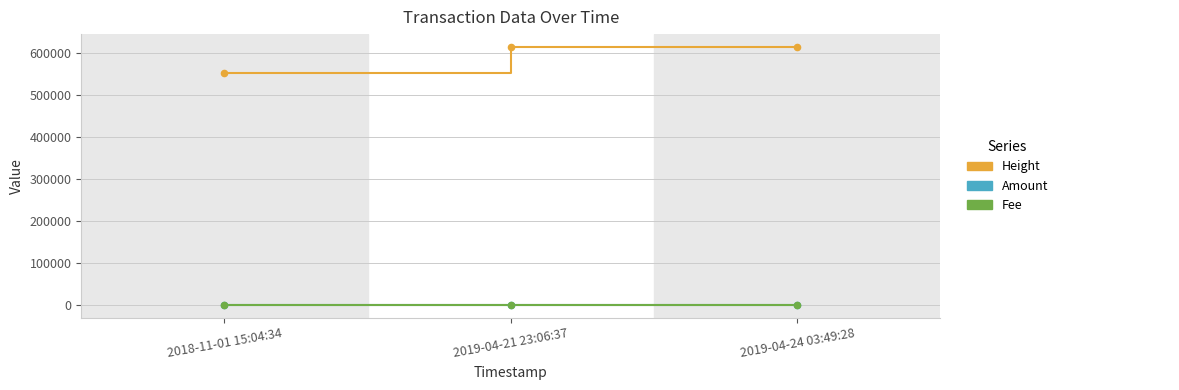

What is the maximum value shown in the chart?

613367.0